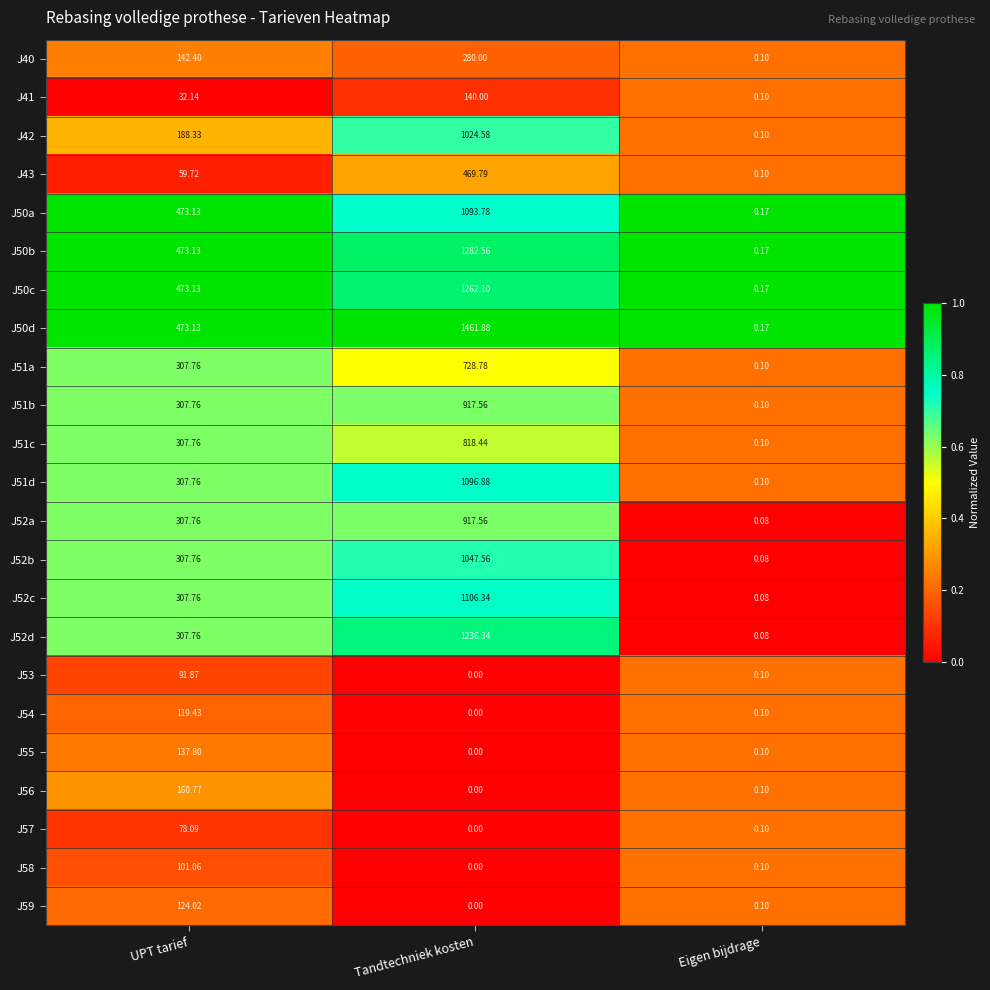

At which label does J57 reach its minimum?

Tandtechniek kosten